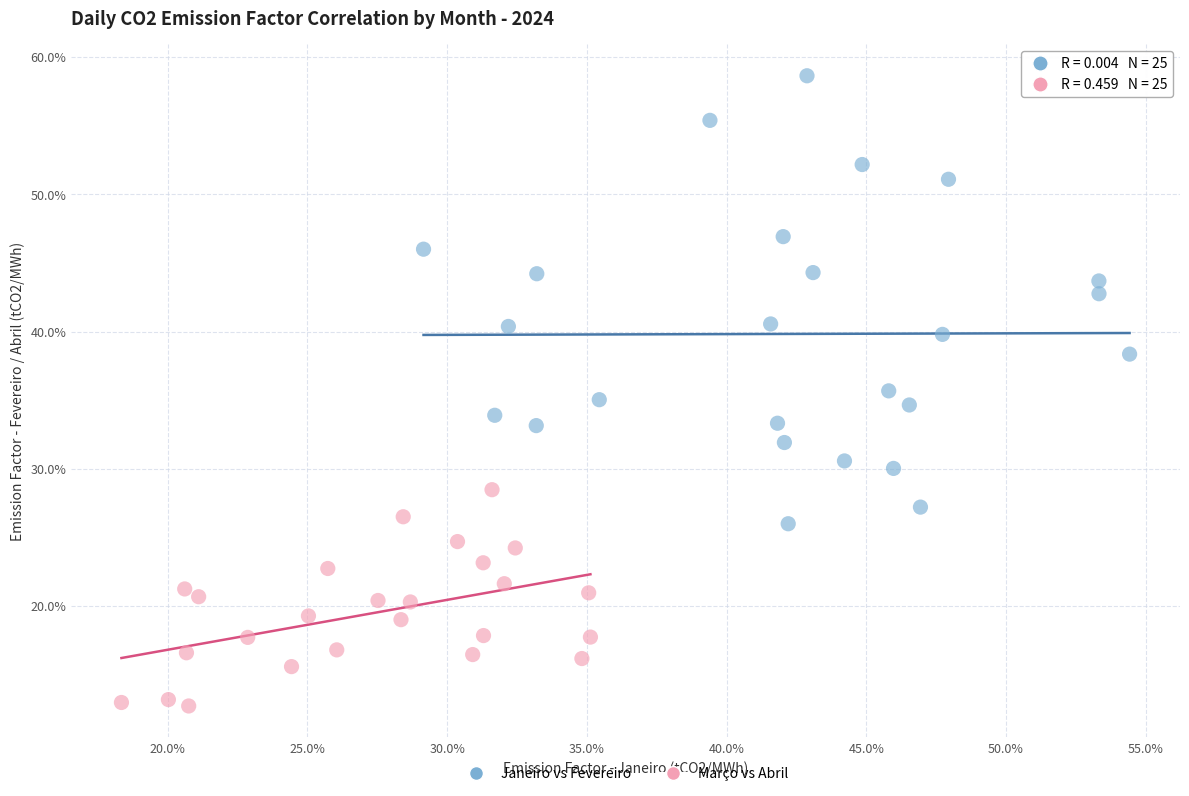

What are all the series names shown in the legend?

Janeiro vs Fevereiro, Março vs Abril